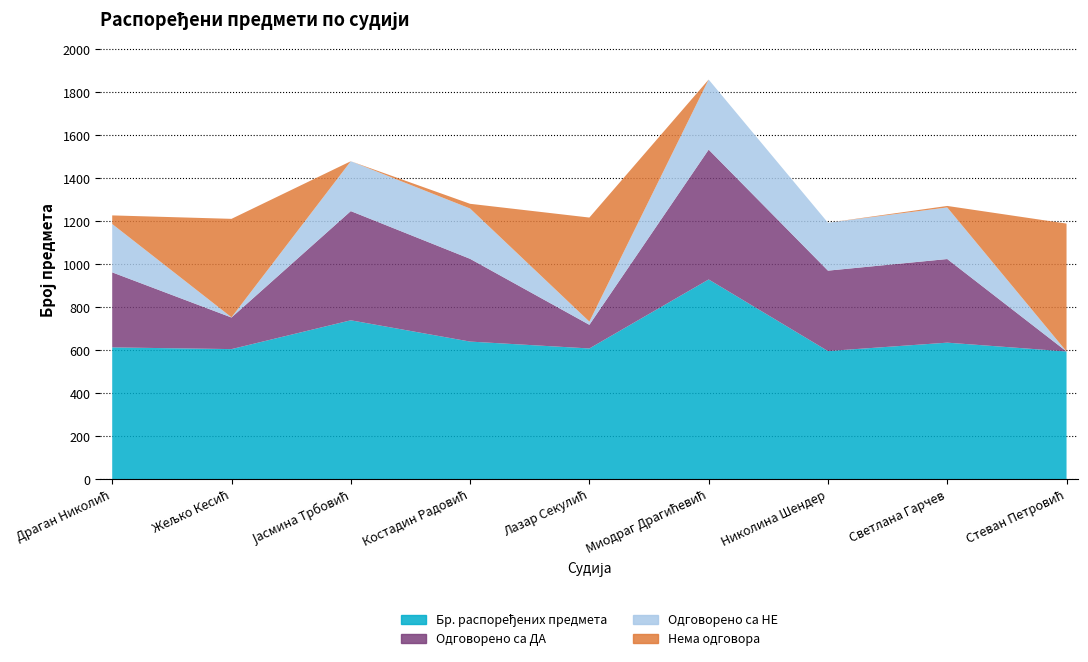

Reading left to right, transcribe all the data shown in this chart.

Бр. распоређених предмета: 614	606	740	641	609	930	597	636	595
Одговорено са ДА: 349	147	508	385	110	604	374	389	0
Одговорено са НЕ: 225	1	232	234	15	326	223	240	0
Нема одговора: 40	458	0	22	484	0	0	7	595